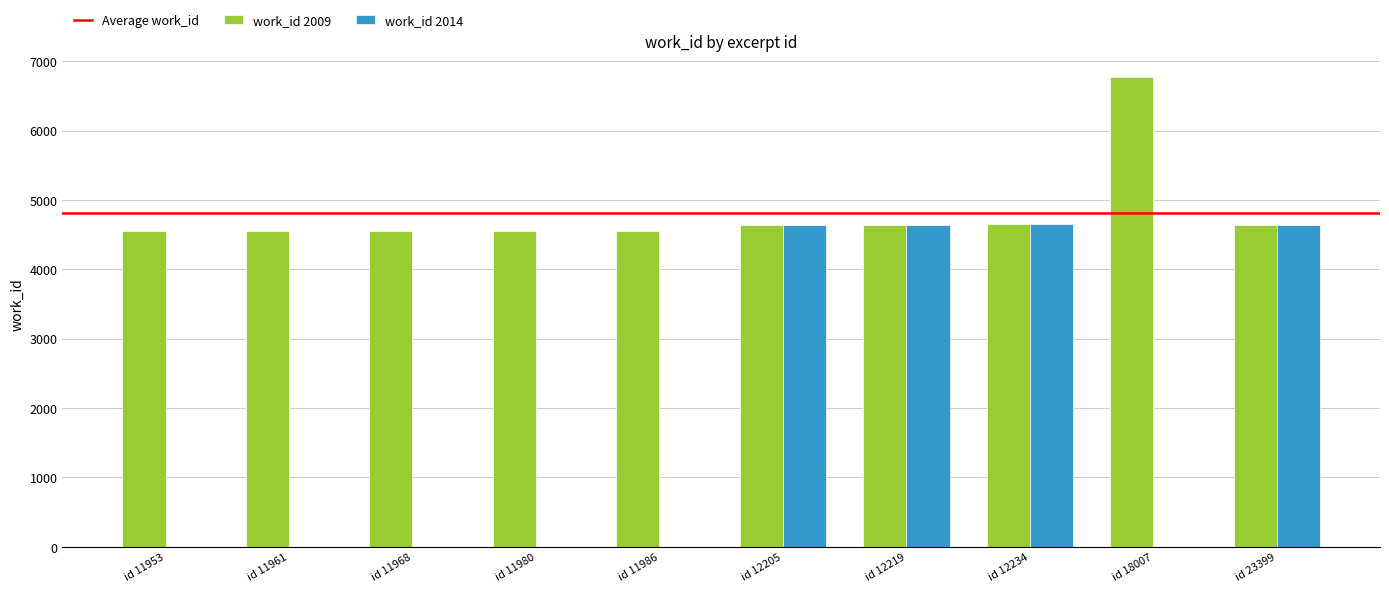

How many data points does each series have?

10